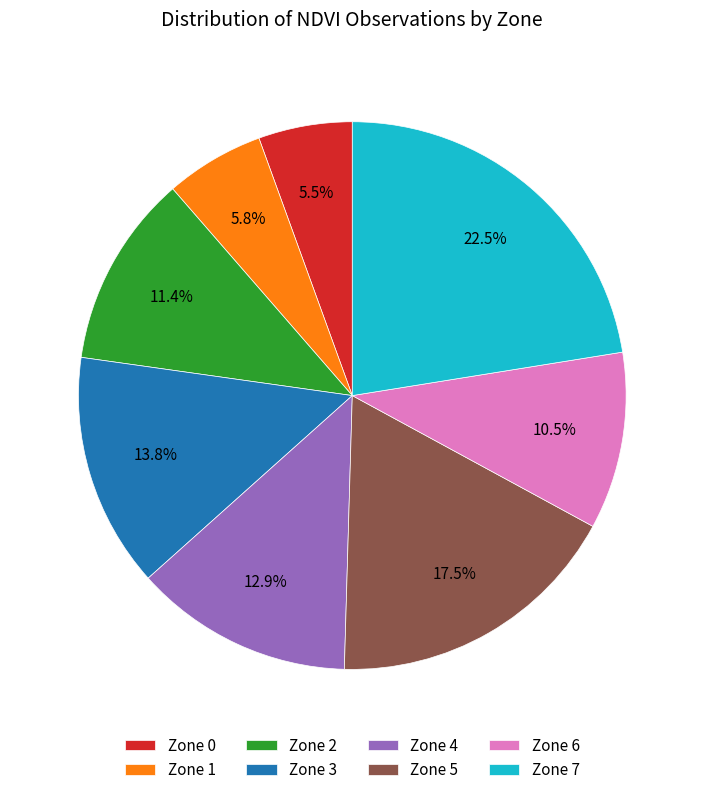

What is the largest slice in the pie chart?

Zone 7